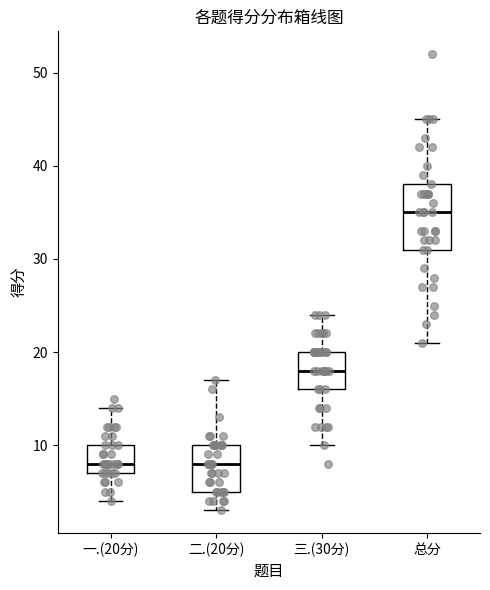

Where does the median line of the box for 二.(20分) sit on the y-axis? The values are not printed on the chart, so give them approximately, as read against the axis.

8